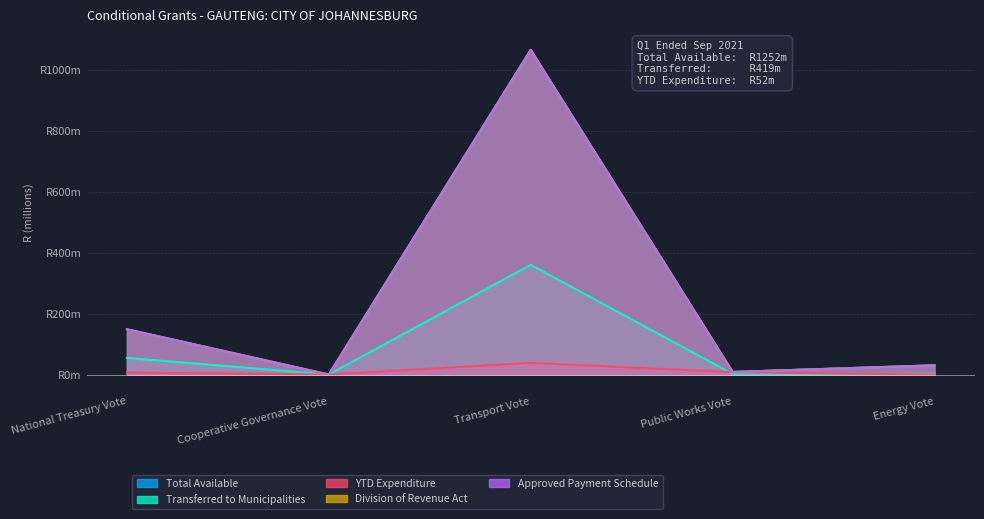

True or false: Total Available and Approved Payment Schedule intersect in this chart.

False